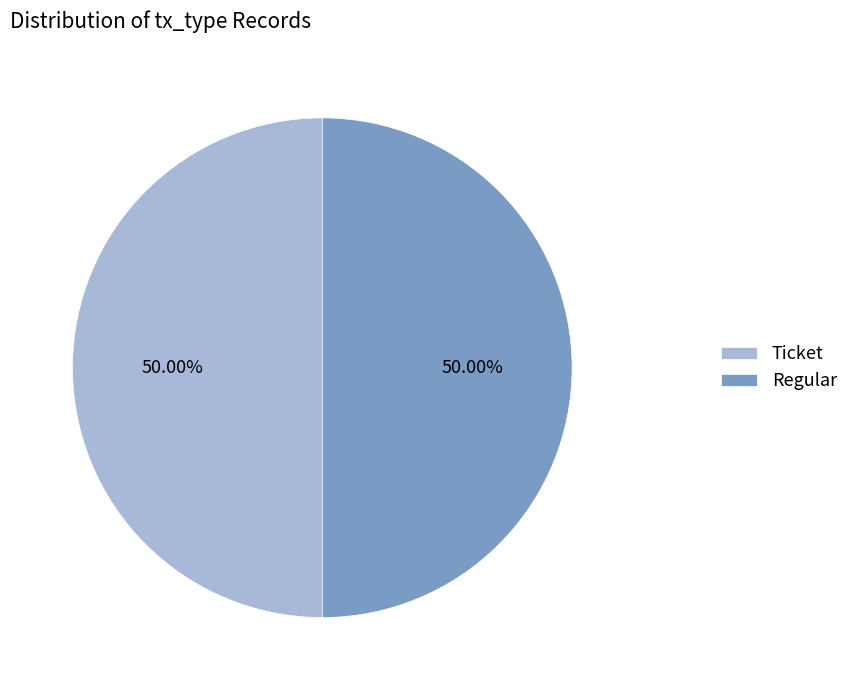

Combined, do Regular and Ticket account for over 50%?

Yes